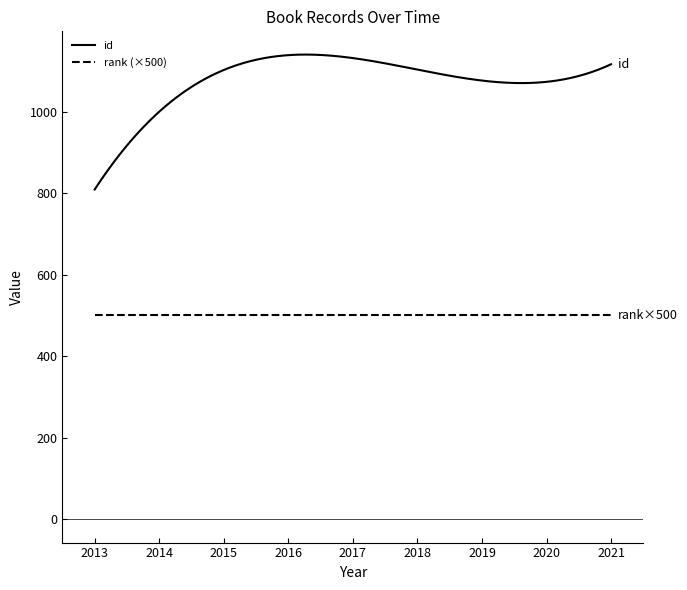

Rank the series by their average value, from lowest to highest.

rank (×500), id